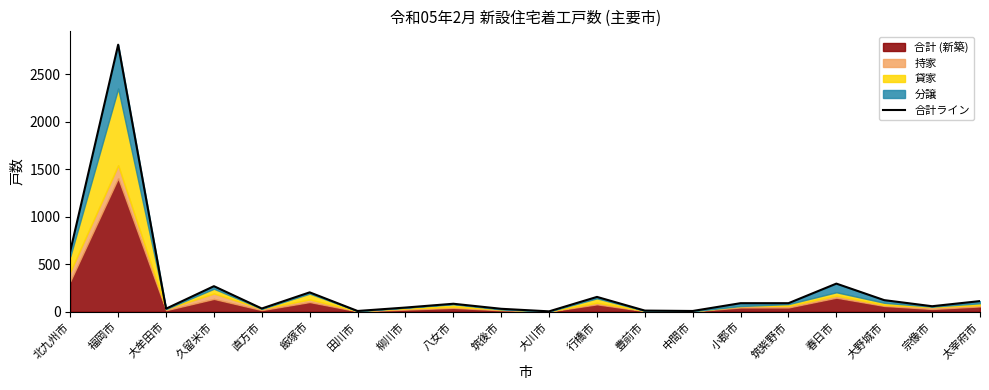

Approximately how many times larger is the value at 飯塚市 compared to 柳川市?

4.6